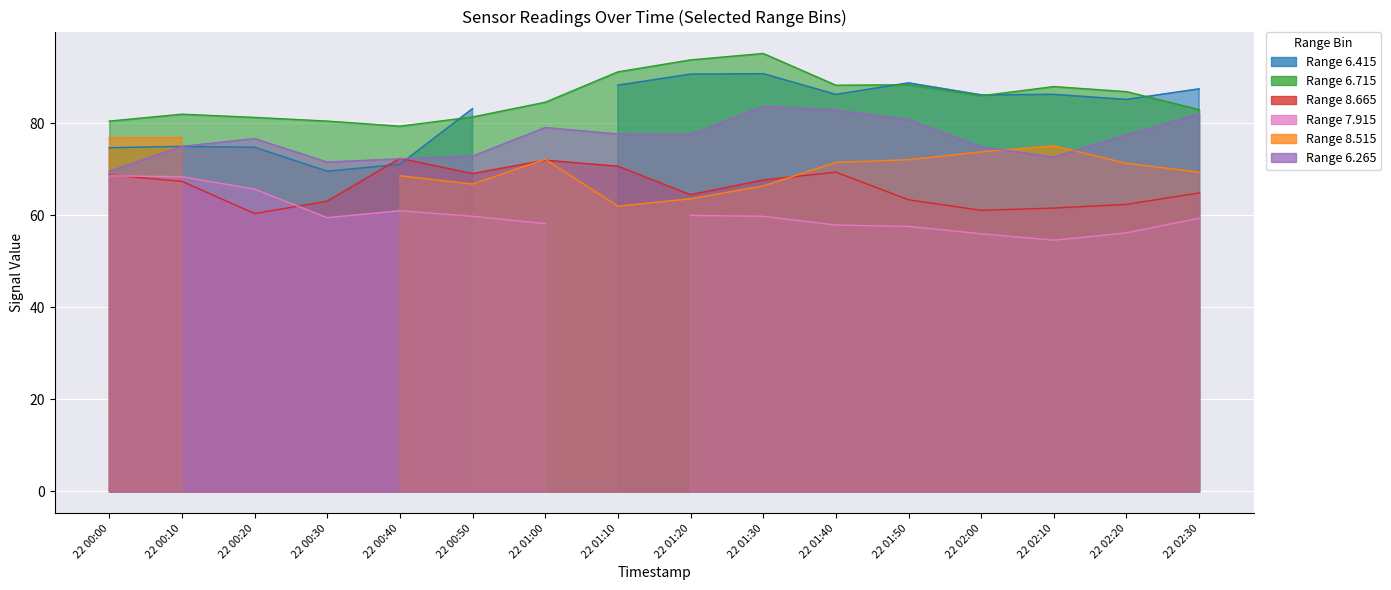

How many data points does each series have?

16